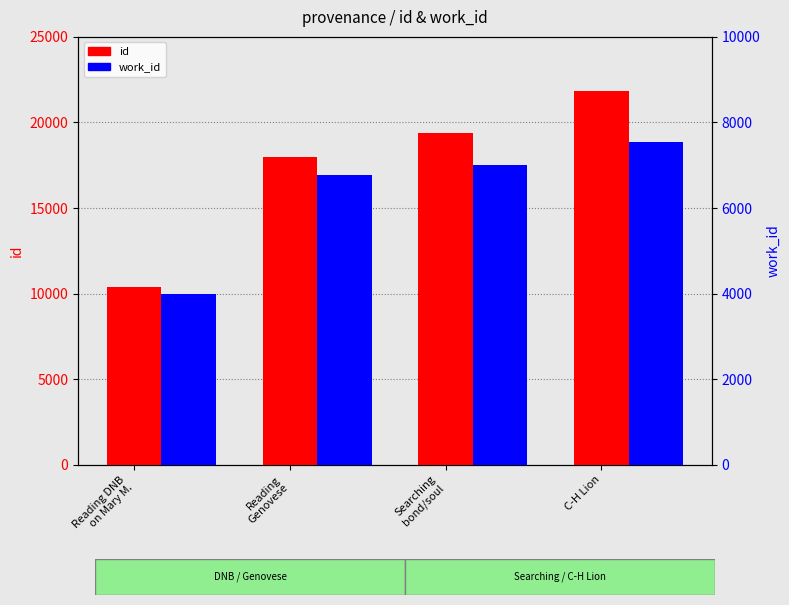

What is the maximum value shown in the chart?

21864